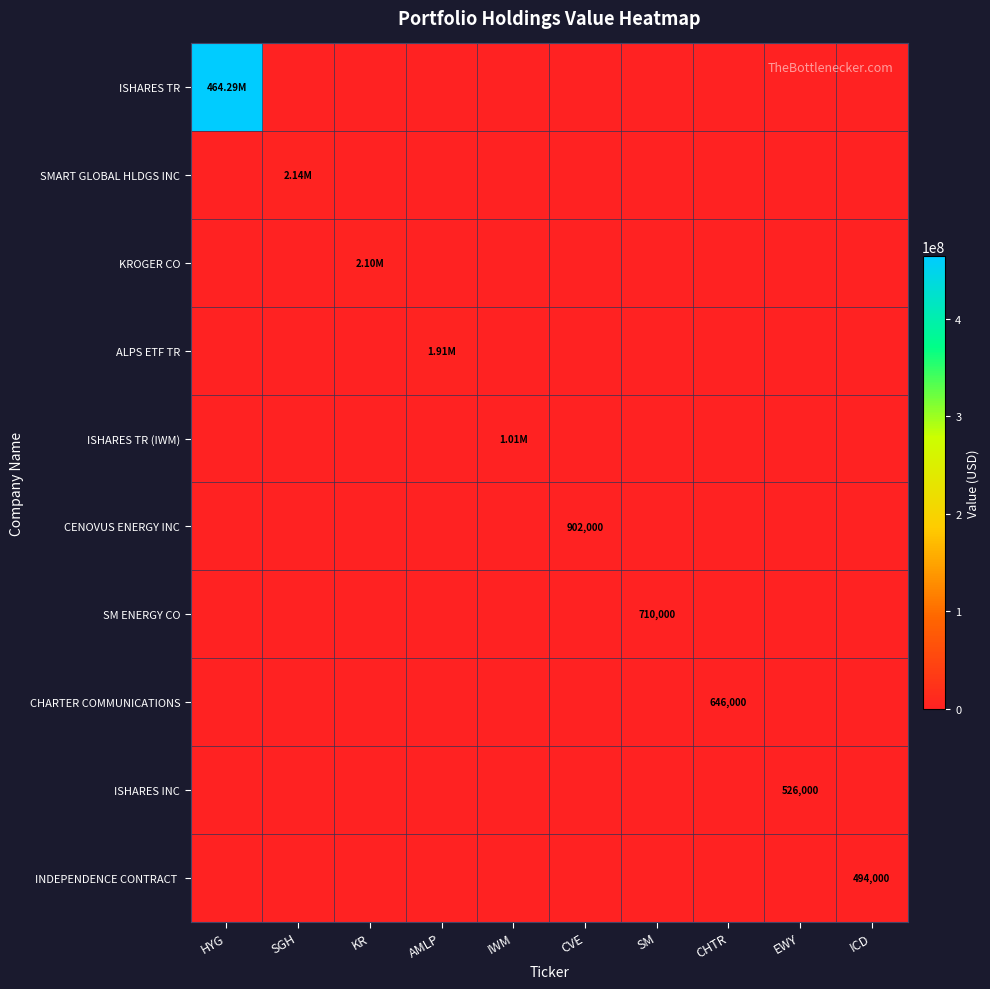

What is the maximum value shown in the chart?

464288513